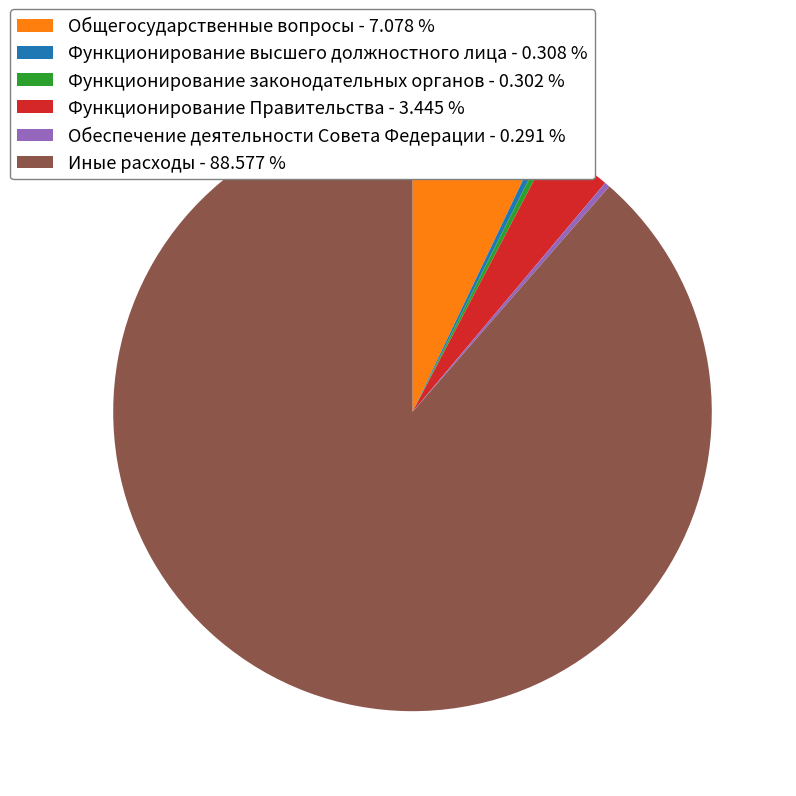

What is the ratio of the value at Иные расходы - 88.577 % to the value at Функционирование высшего должностного лица - 0.308 %?

287.5